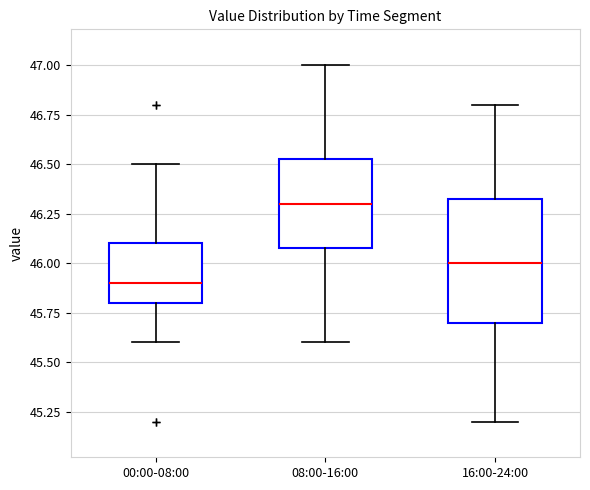

Which box is the tallest, from its lower edge to its upper edge?

16:00-24:00